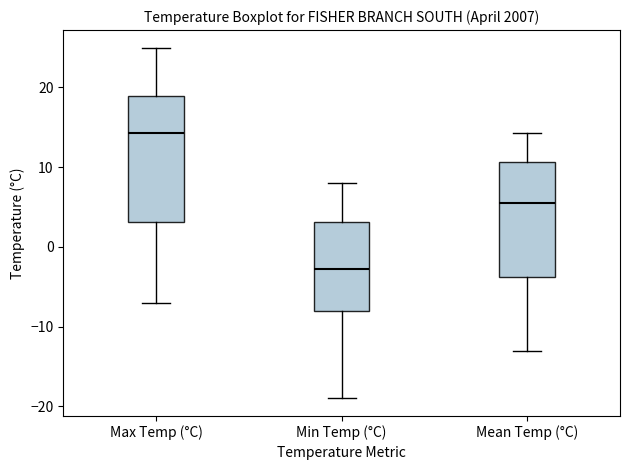

Which box is the tallest, from its lower edge to its upper edge?

Max Temp (°C)